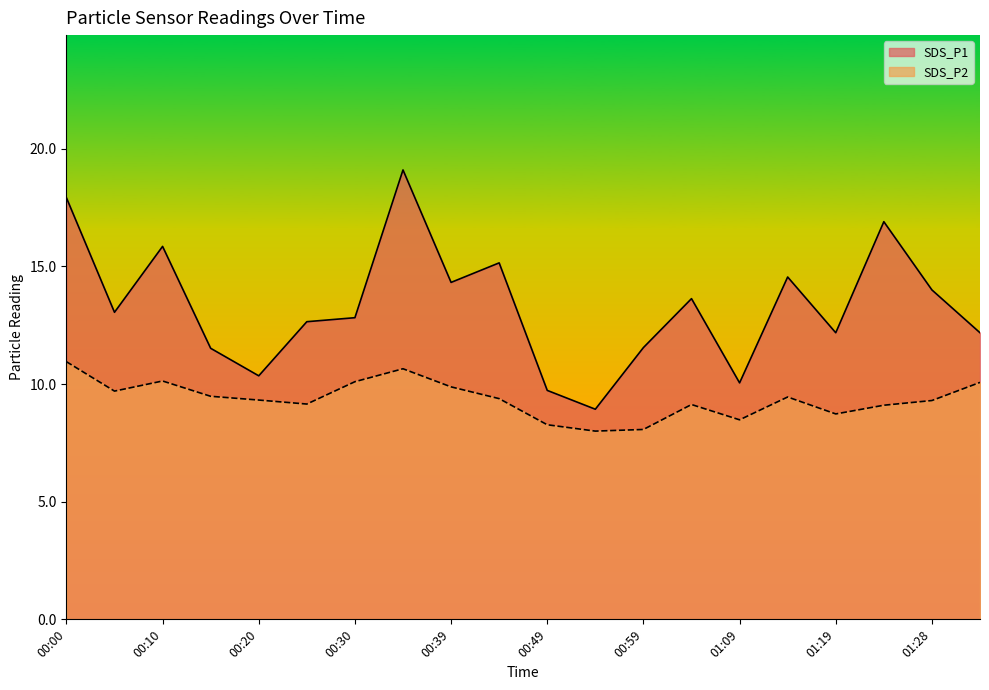

Reading left to right, extract all data points from this chart.

SDS_P1: 00:00=17.9	00:05=13.1	00:10=15.8	00:15=11.5	00:20=10.3	00:25=12.7	00:30=12.8	00:35=19.1	00:39=14.3	00:44=15.2	00:49=9.7	00:54=8.9	00:59=11.6	01:04=13.6	01:09=10.1	01:14=14.6	01:19=12.2	01:24=16.9	01:28=14.0	01:33=12.2
SDS_P2: 00:00=10.9	00:05=9.7	00:10=10.1	00:15=9.5	00:20=9.3	00:25=9.2	00:30=10.1	00:35=10.7	00:39=9.9	00:44=9.4	00:49=8.3	00:54=8.0	00:59=8.1	01:04=9.1	01:09=8.5	01:14=9.4	01:19=8.7	01:24=9.1	01:28=9.3	01:33=10.1